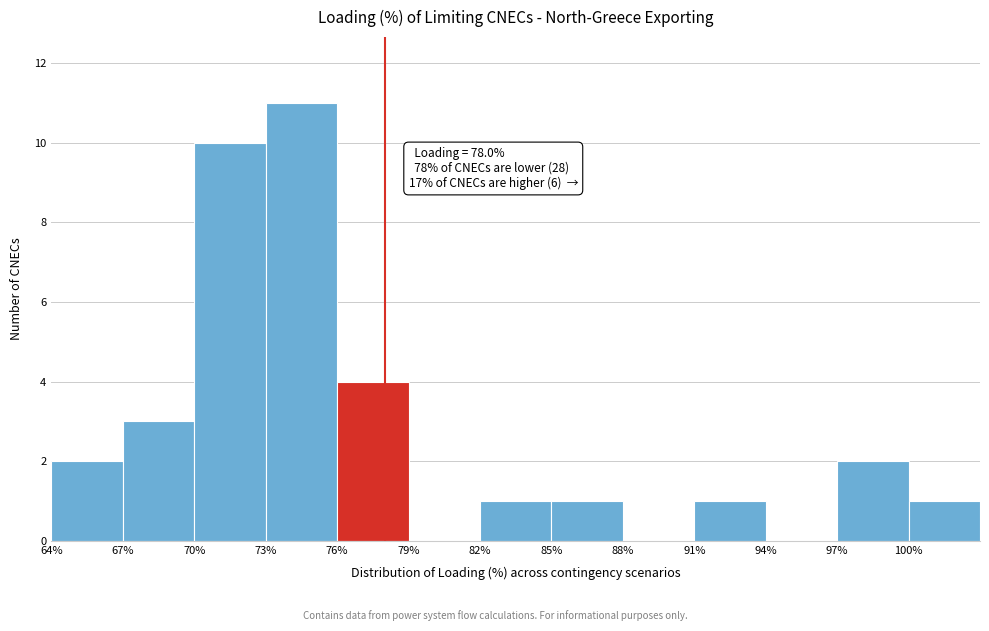

Over which range of the x-axis is the bar tallest?

73 to 76